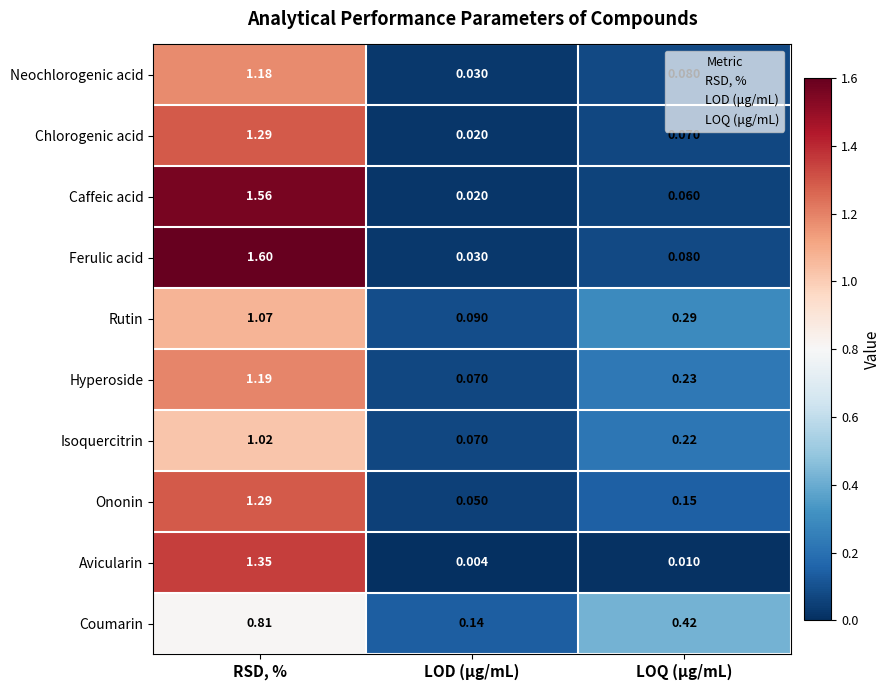

At which category is the sum across all series the highest?

RSD, %